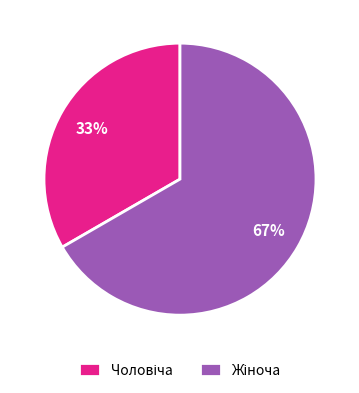

To the nearest percent, what is the average slice percentage?

50%